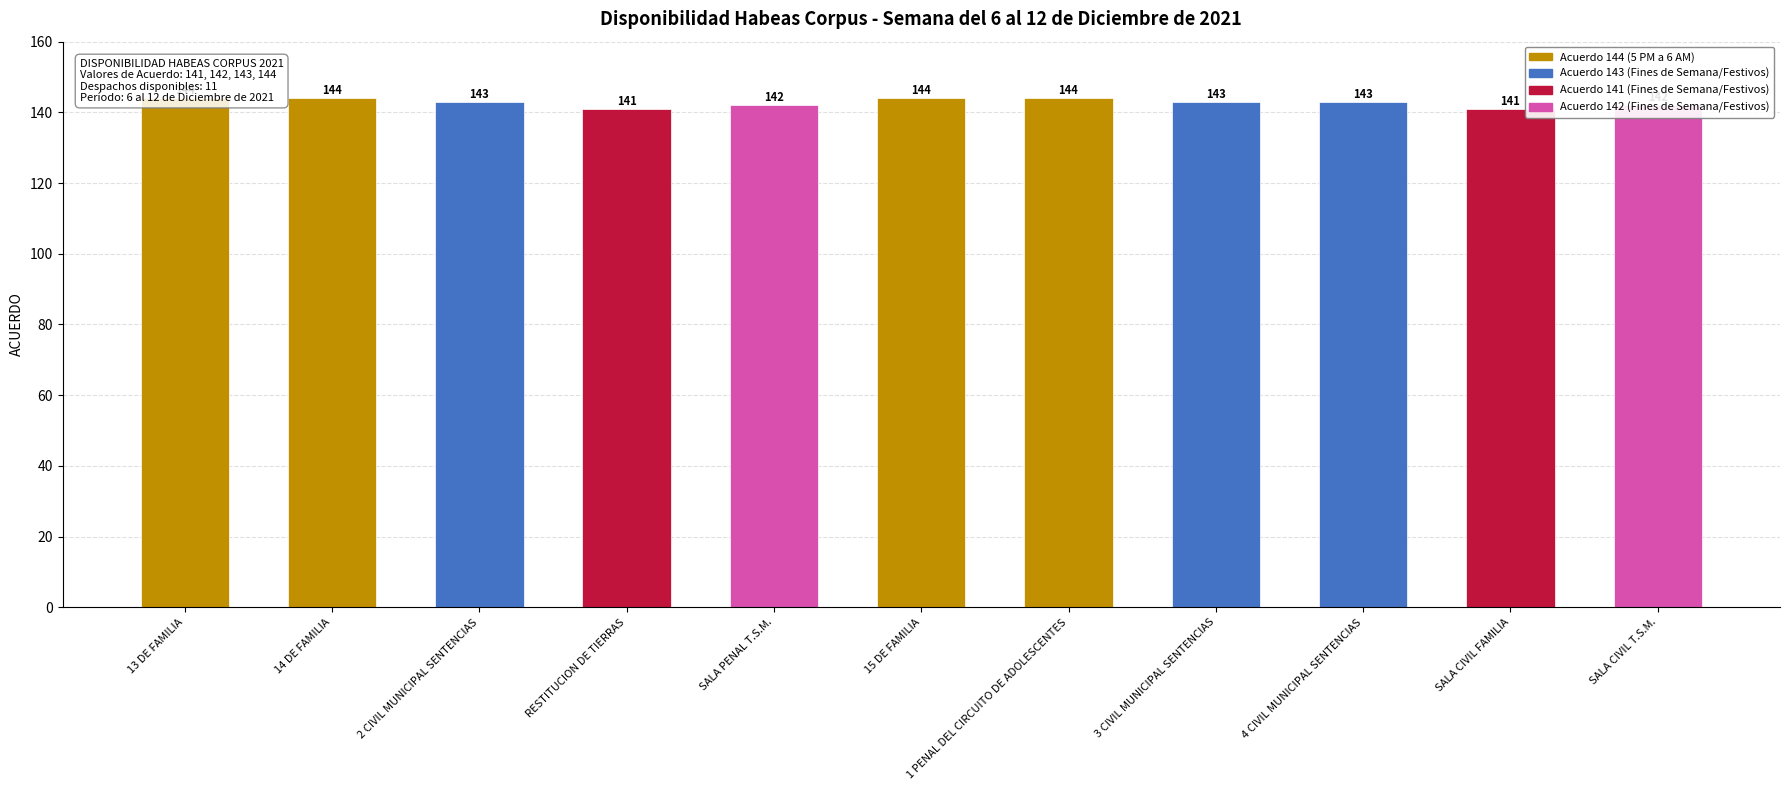

The chart shows a value of 144 at 15 DE FAMILIA. True or false?

True